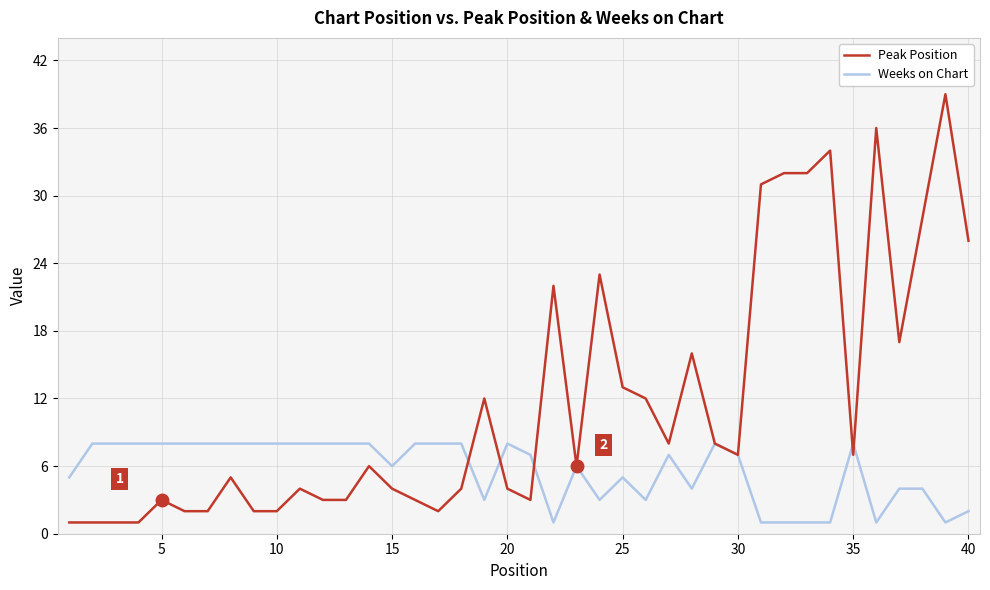

What is the maximum value for Weeks on Chart?

8